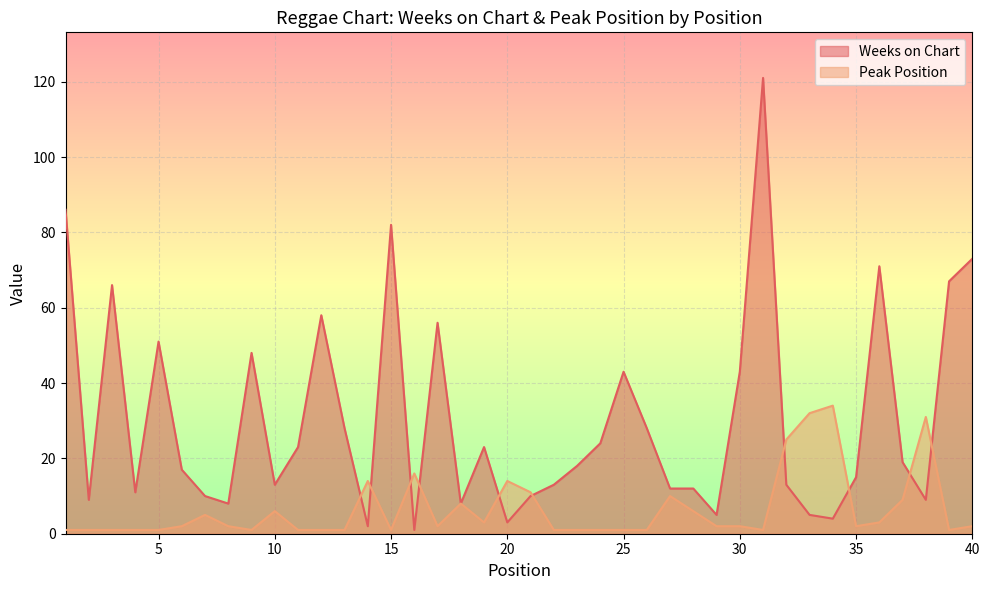

True or false: Peak Position has more than 2 points higher than both neighbors.

True